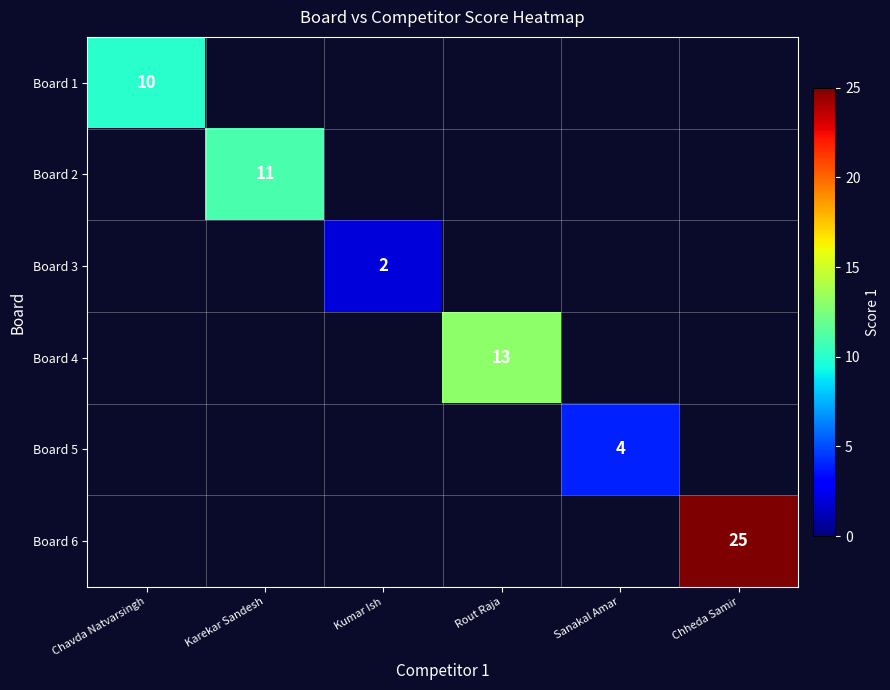

The value of Board 4 at Rout Raja is 13. True or false?

True